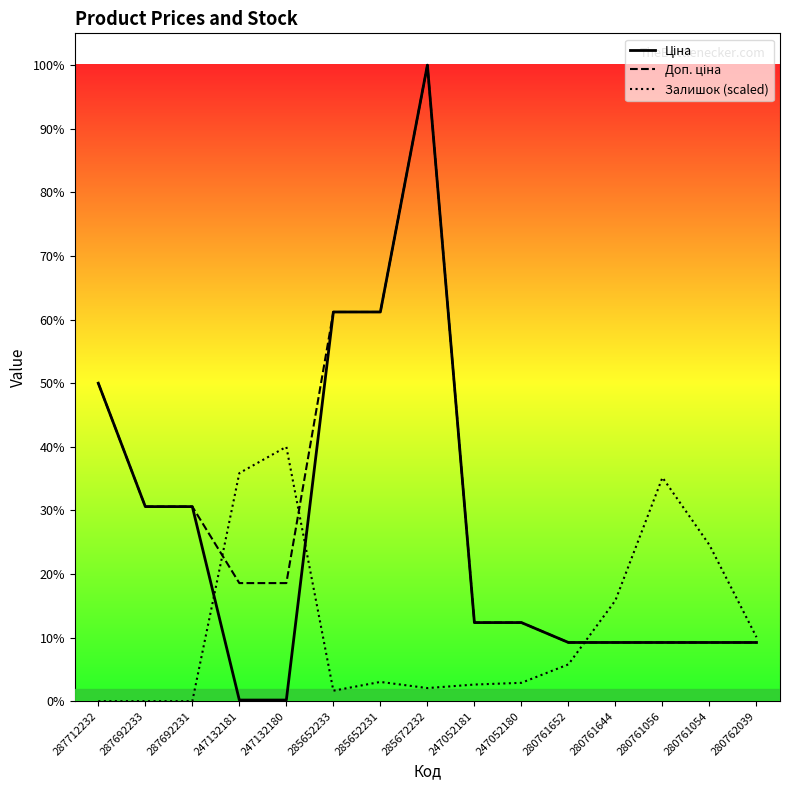

Does the chart display data point markers on the line(s)?

No